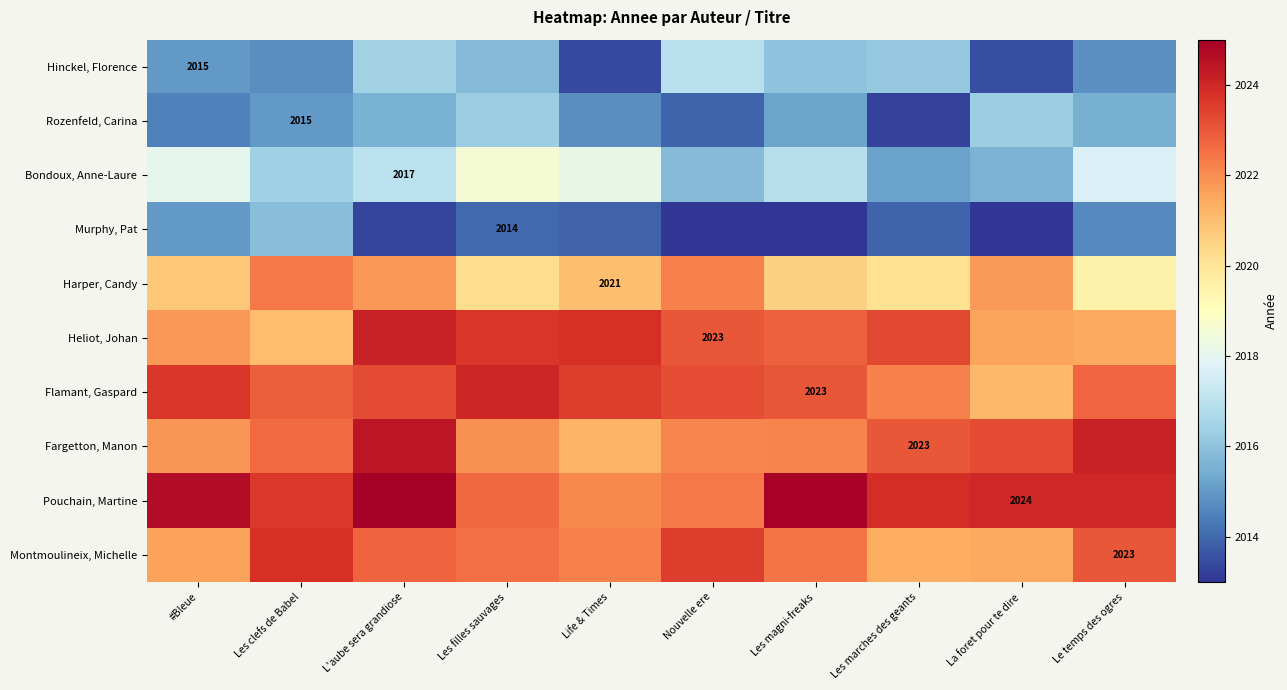

Which series has the largest range (max minus min)?

Hinckel, Florence